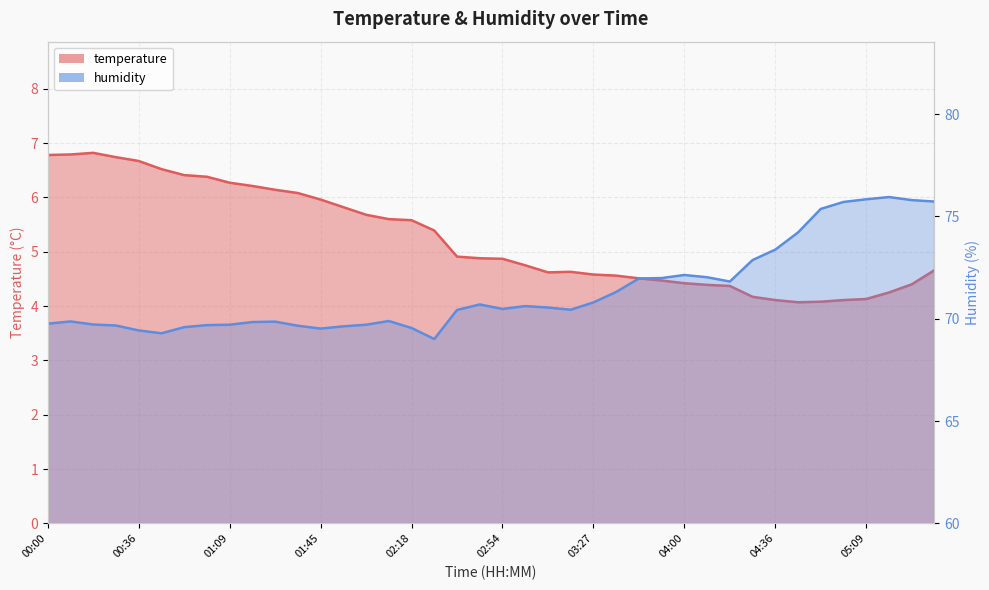

How many interior local valleys does the temperature series have?

2